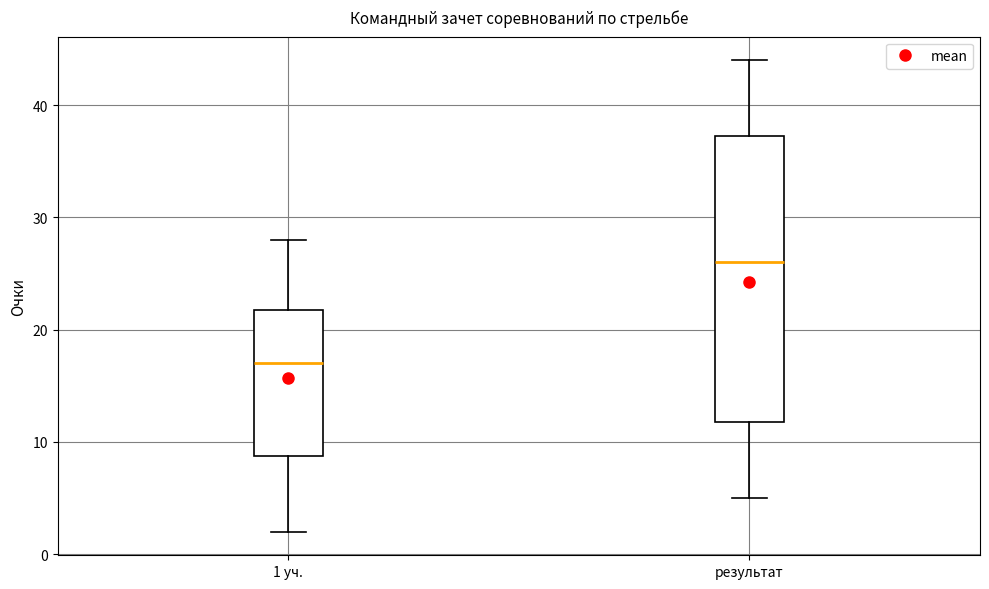

Where is the lower edge of the box for 1 уч. on the y-axis? The values are not printed on the chart, so give them approximately, as read against the axis.

9